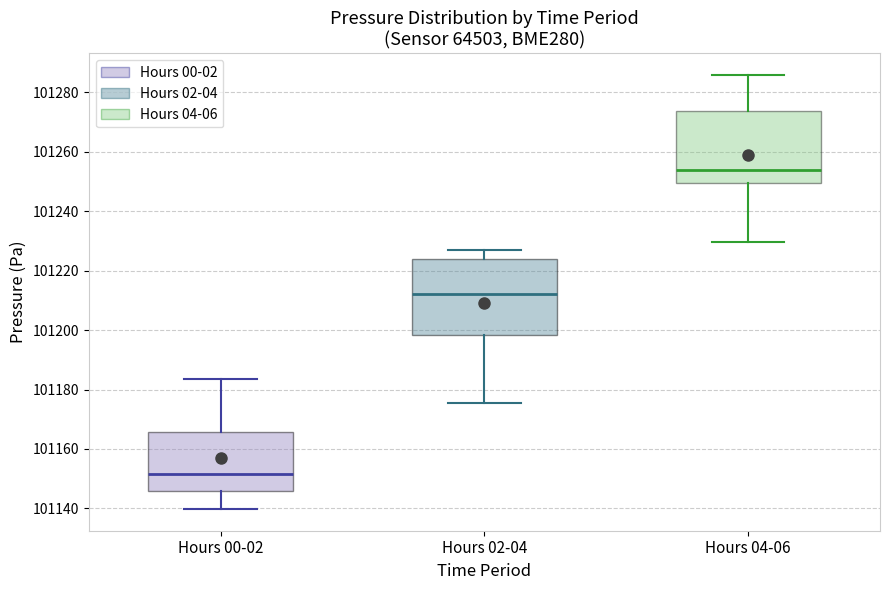

Reading left to right, read every box against the y-axis: the position of its median line, the range the box covers, and the ends of its whiskers. The values are not printed on the chart, so give them approximately, as read against the axis.

Hours 00-02: median 101152, box 101146 to 101166, whiskers 101140 to 101184
Hours 02-04: median 101212, box 101198 to 101224, whiskers 101176 to 101228
Hours 04-06: median 101254, box 101250 to 101274, whiskers 101230 to 101286